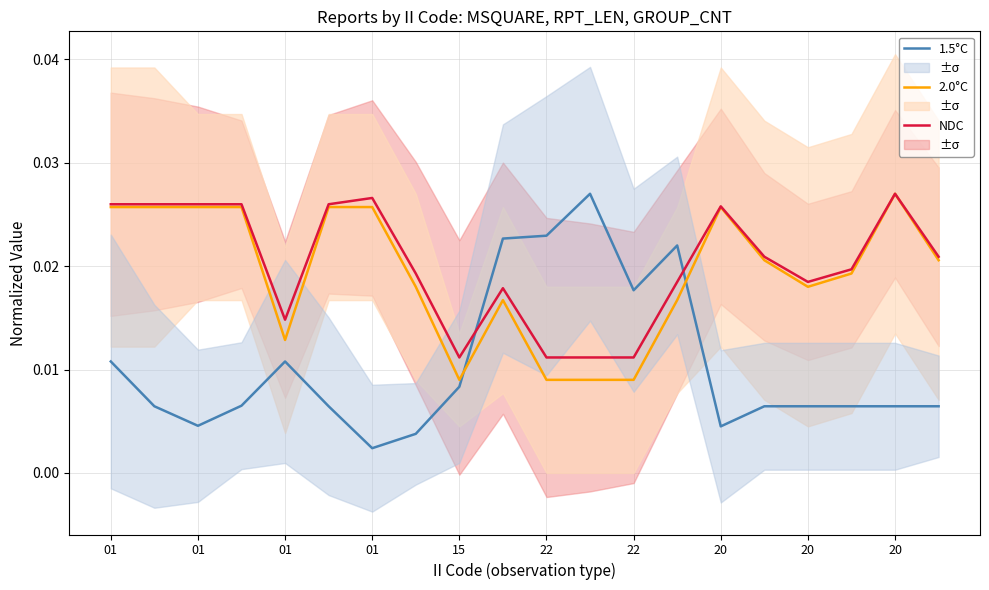

Count the NDC values in the range 0 to 1.

20